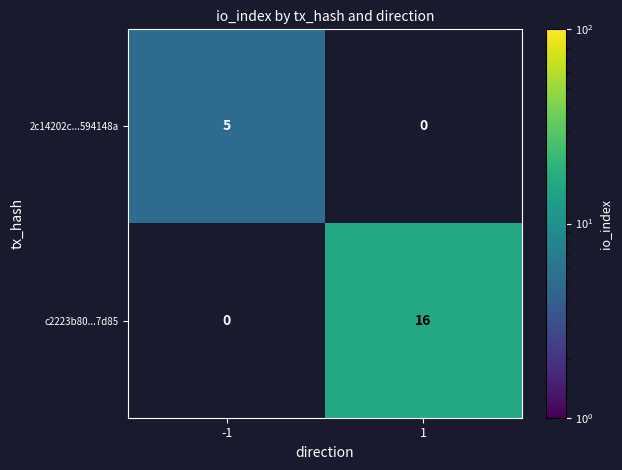

Which category has the highest value across all series?

1